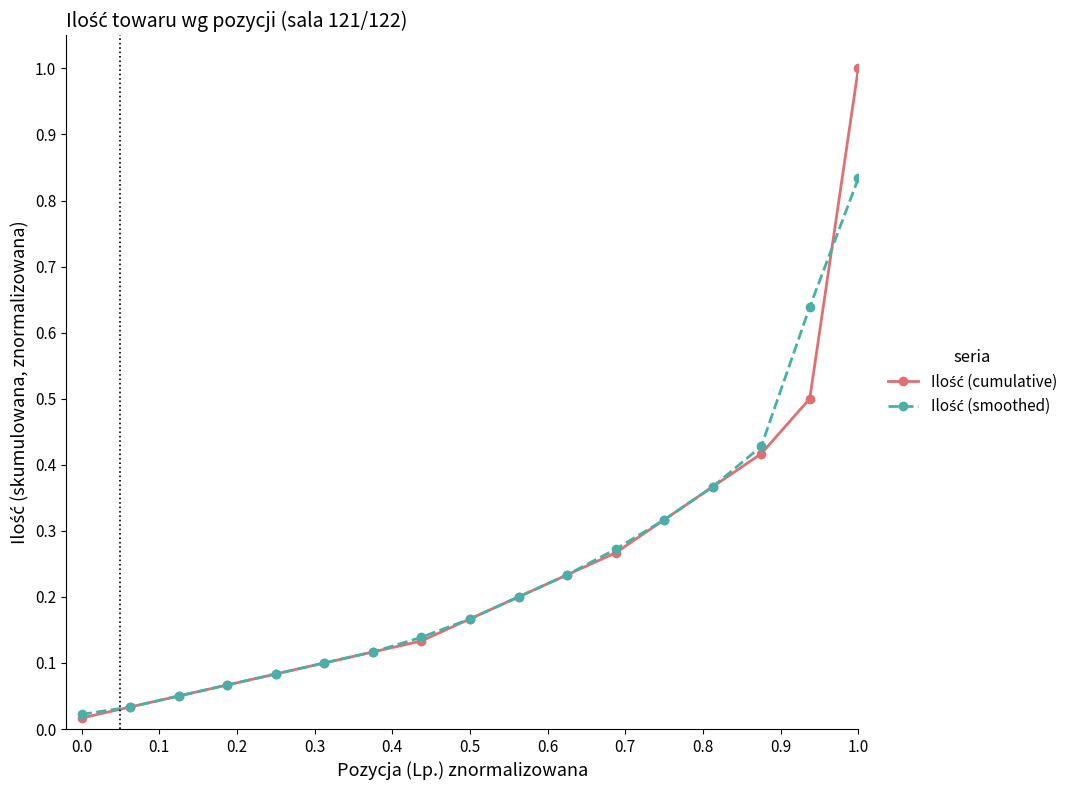

At how many categories does at least one series exceed 0?

17